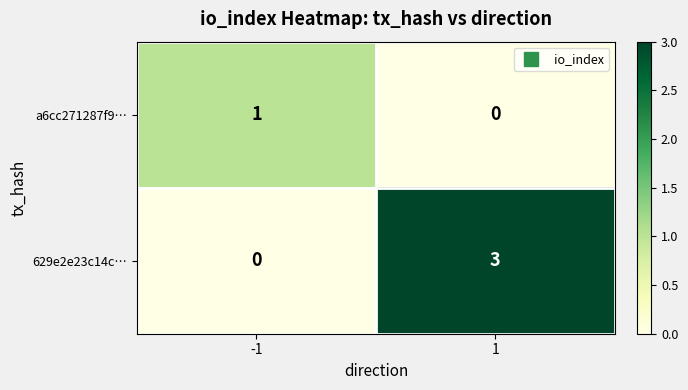

What is the sum of the 629e2e23c14c… values at -1 and 1?

3